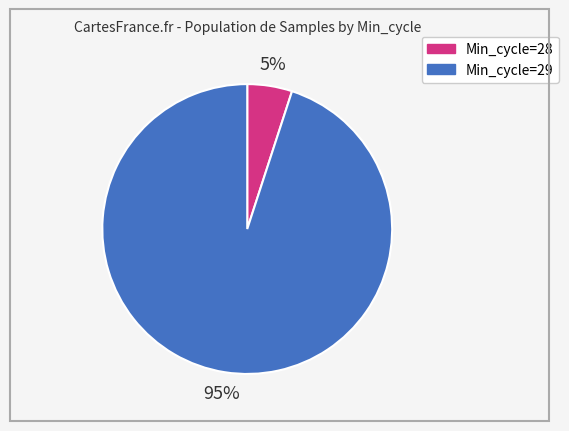

To the nearest percent, what is the average slice percentage?

50%